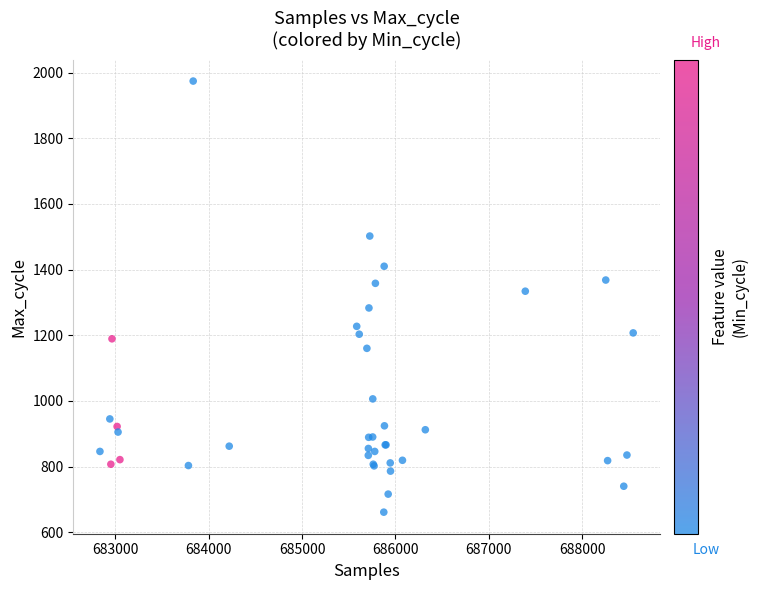

What Y value in the scatter plot is closest to 1317?

1334